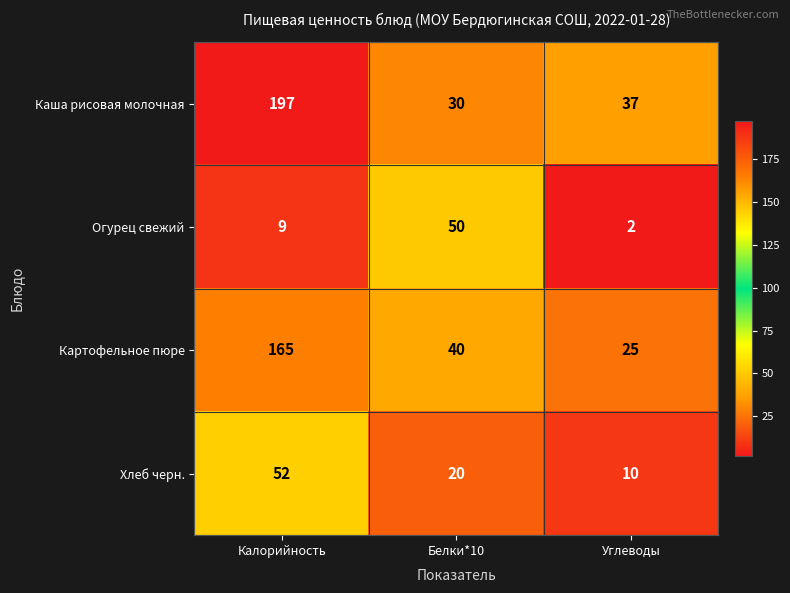

What is the maximum value for Огурец свежий?

50